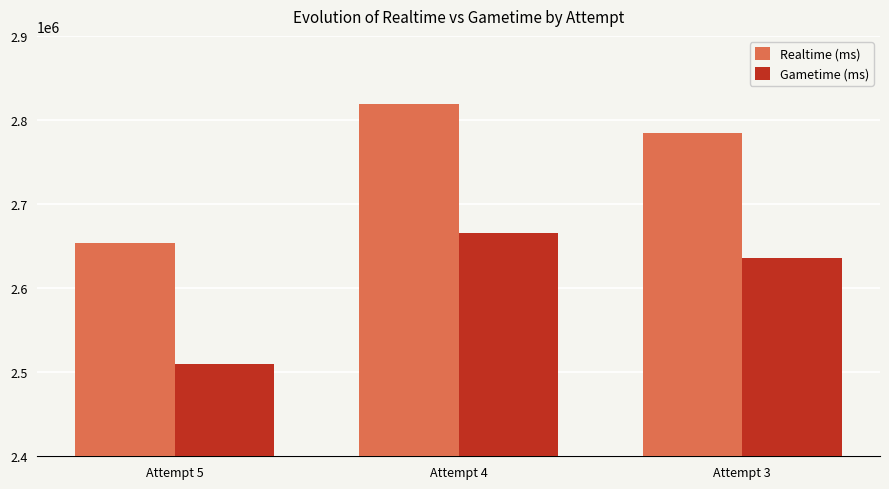

What is the value of the Realtime (ms) bar at the 1st from the left?

2653235